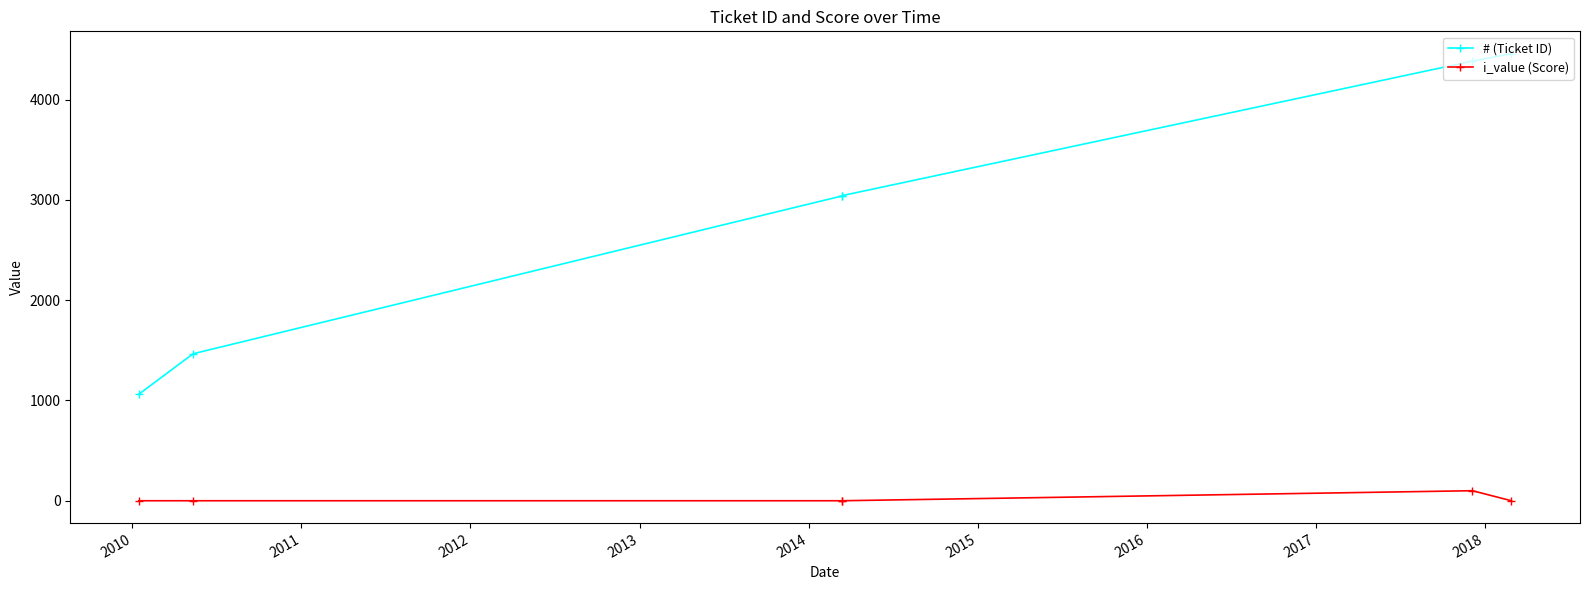

What is the difference between the maximum and minimum values in the i_value (Score) series?

100